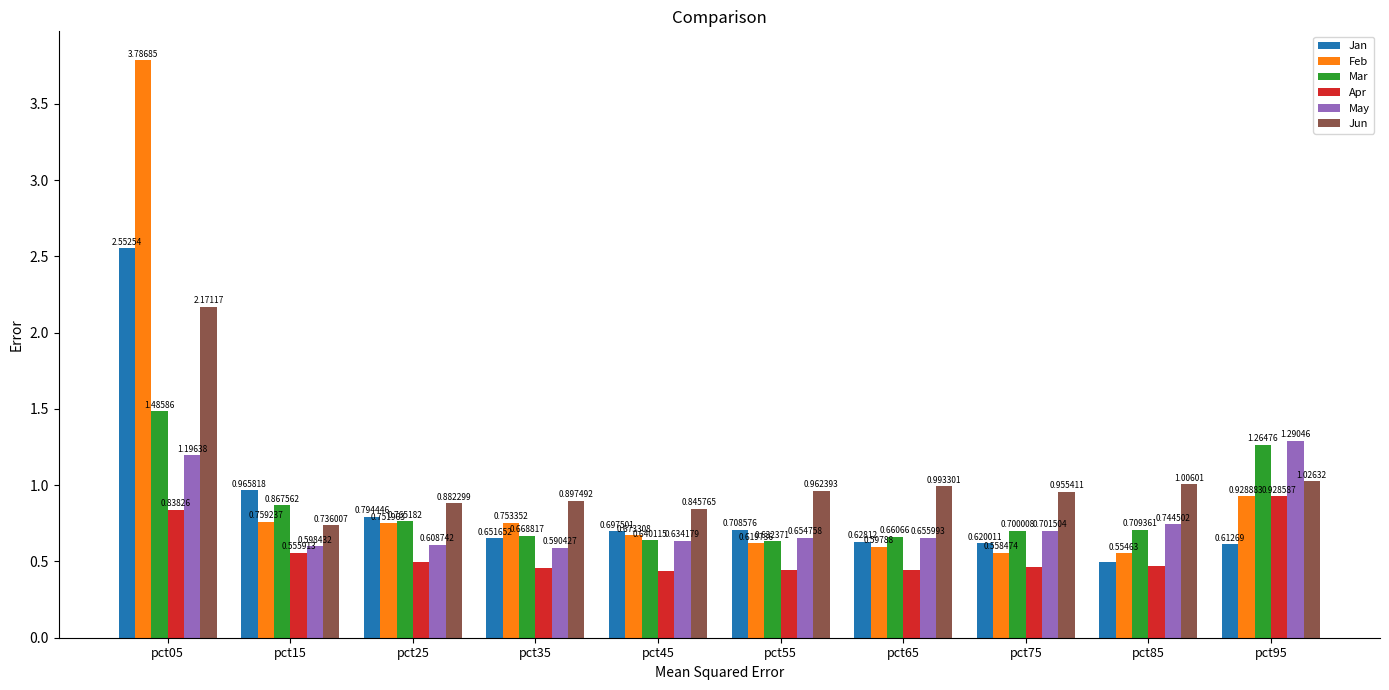

Rank the categories by Mar value from highest to lowest.

pct05, pct95, pct15, pct25, pct85, pct75, pct35, pct65, pct45, pct55